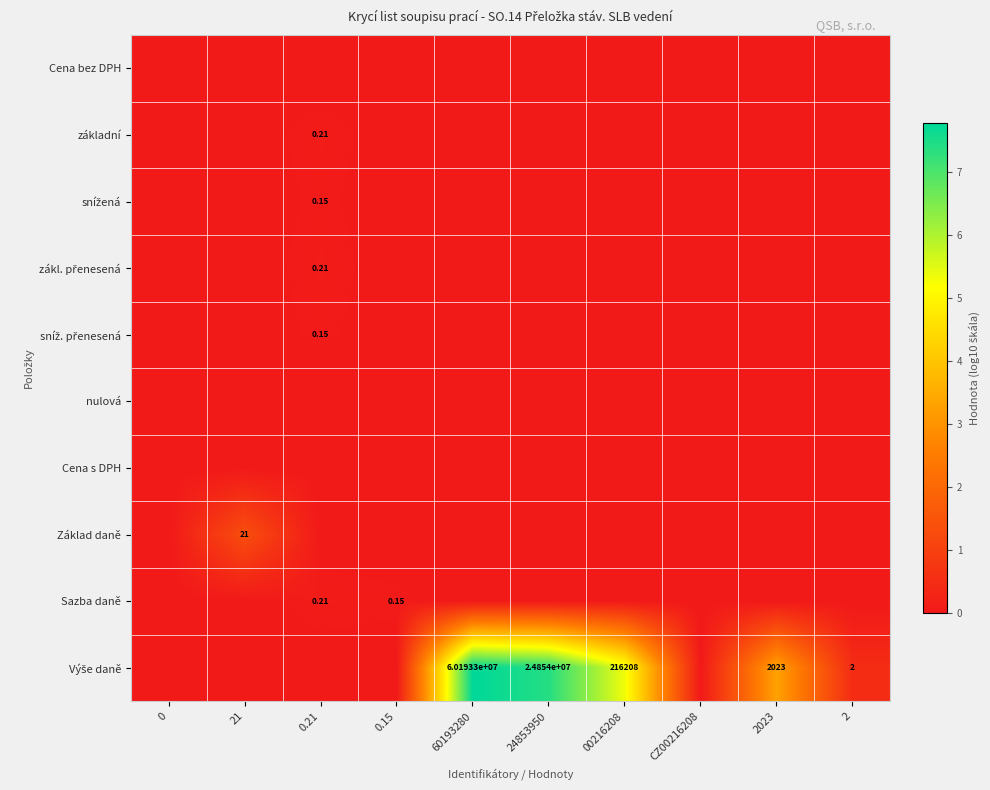

Rank the categories by Sazba daně value from highest to lowest.

0.21, 0.15, 0, 21, 60193280, 24853950, 00216208, CZ00216208, 2023, 2